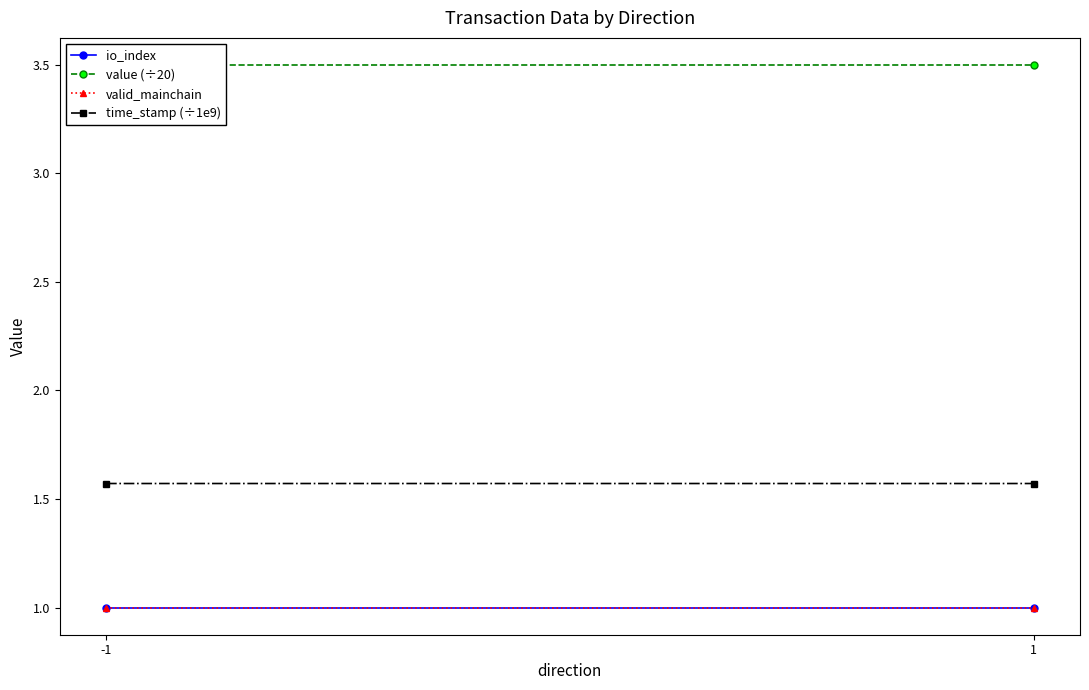

Reading right to left, what are all the values shown in this chart?

io_index: 1.0	1.0
value (÷20): 3.5	3.5
valid_mainchain: 1.0	1.0
time_stamp (÷1e9): 1.6	1.6